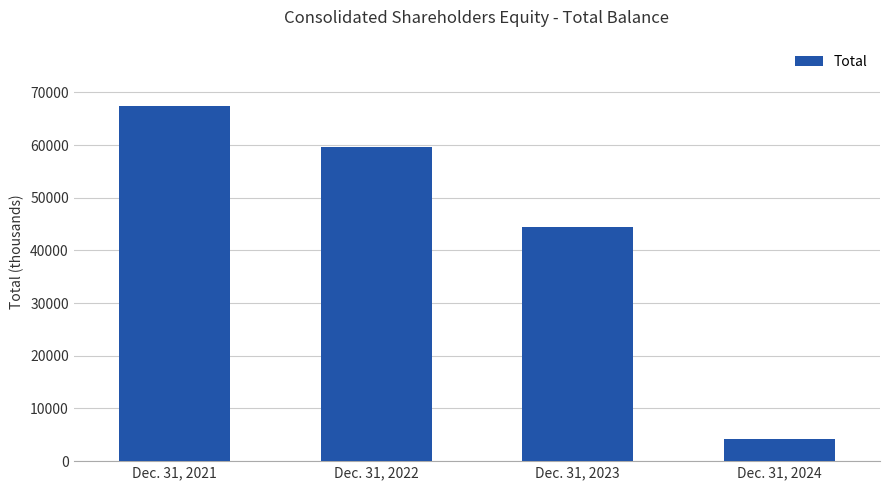

Rank the categories by value from lowest to highest.

Dec. 31, 2024, Dec. 31, 2023, Dec. 31, 2022, Dec. 31, 2021